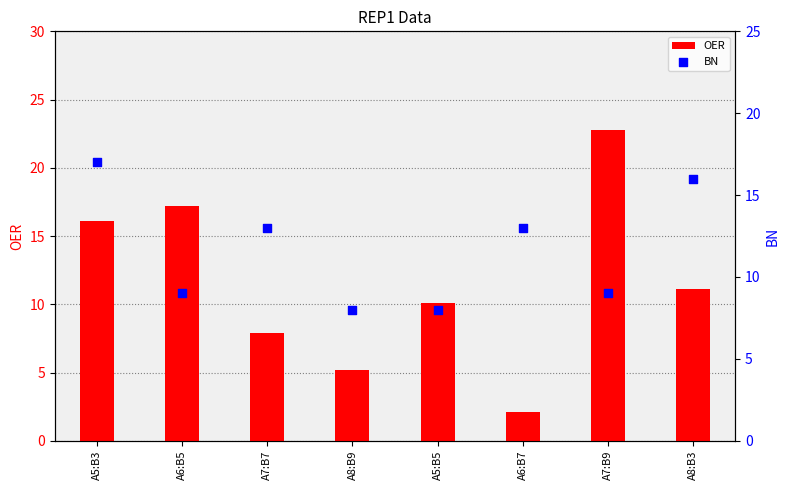

Is the value of OER at A5:B5 greater than the value of BN at A6:B5?

Yes